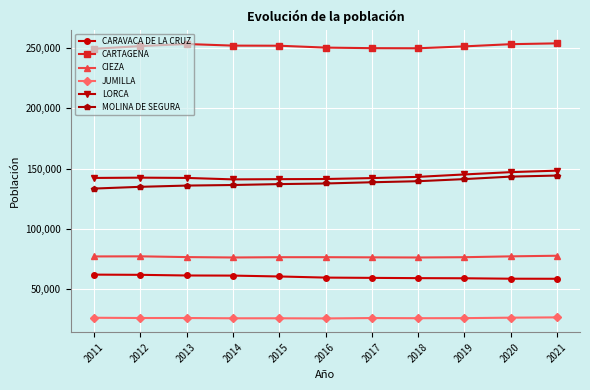

What is the minimum value shown in the chart?

25362